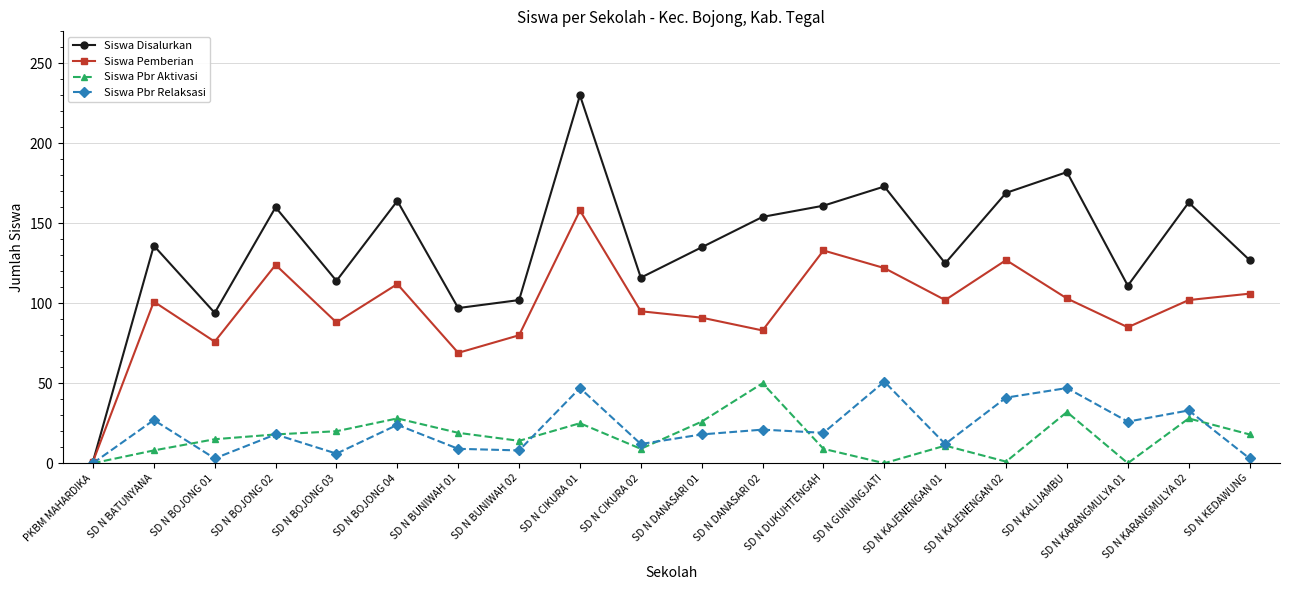

Where is the first local minimum for Siswa Pbr Relaksasi?

SD N BOJONG 01